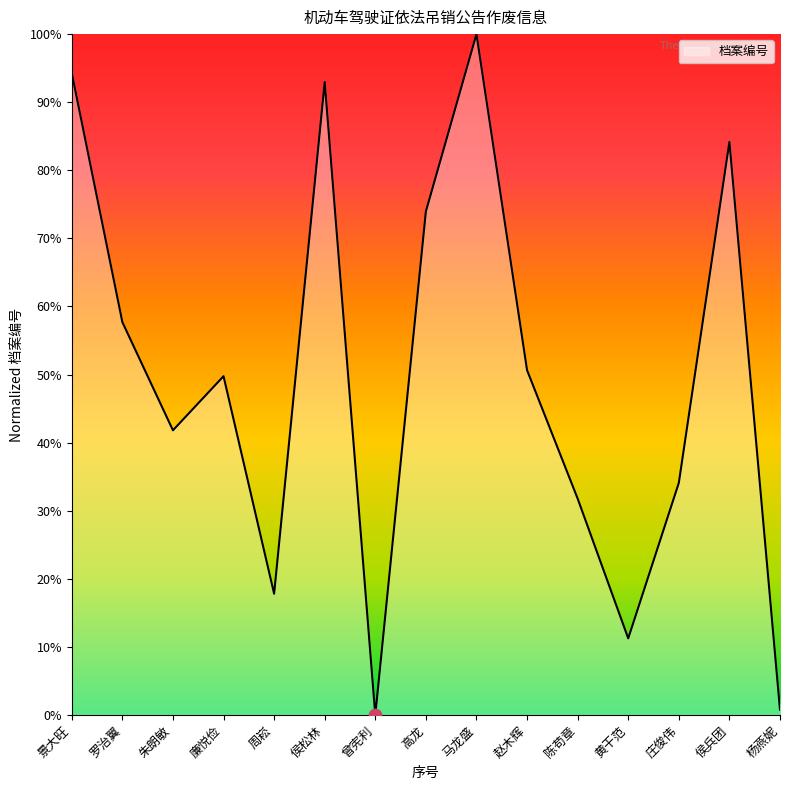

What is the change in value from 马龙盛 to 陈苟章?

-0.7